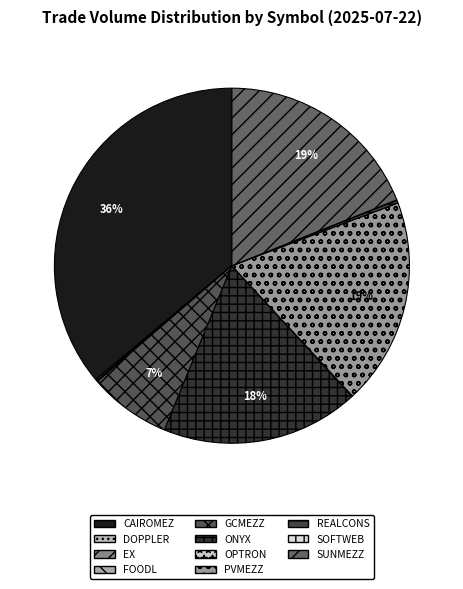

What percentage is the CAIROMEZ slice, to the nearest percent?

36%